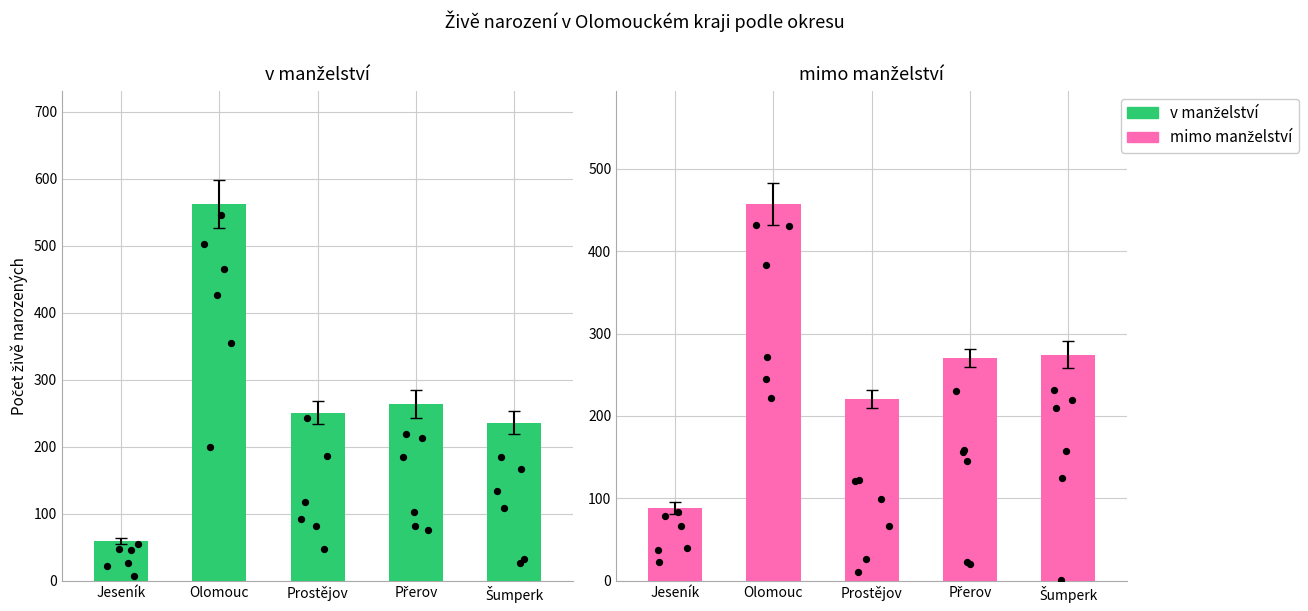

At which category is the sum across all series the highest?

Olomouc